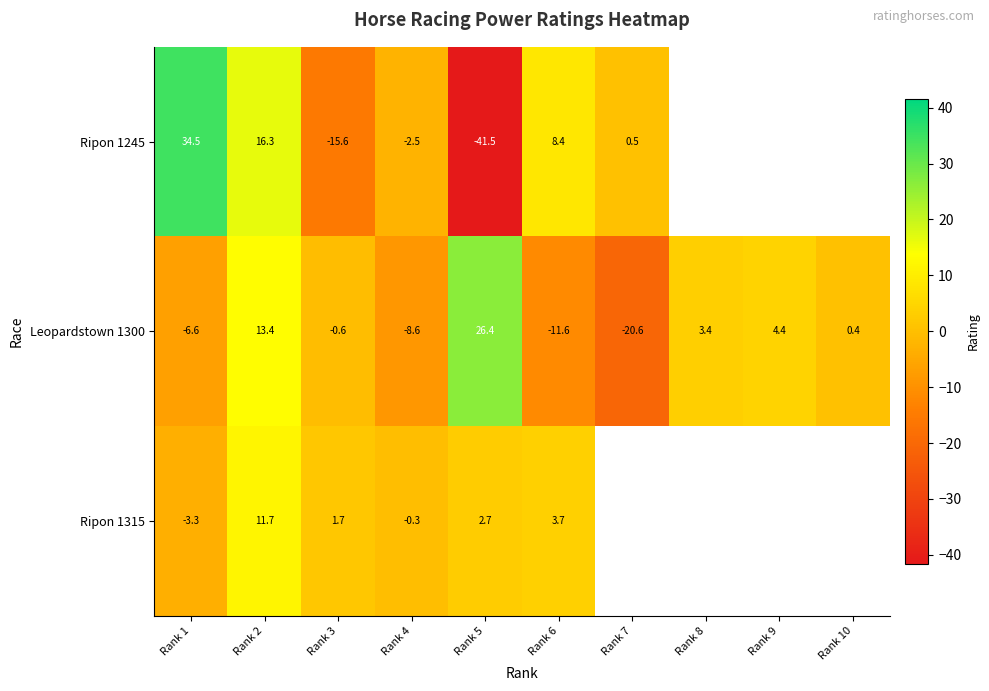

Is the value of Ripon 1245 at Rank 3 greater than the value of Ripon 1315 at Rank 1?

No